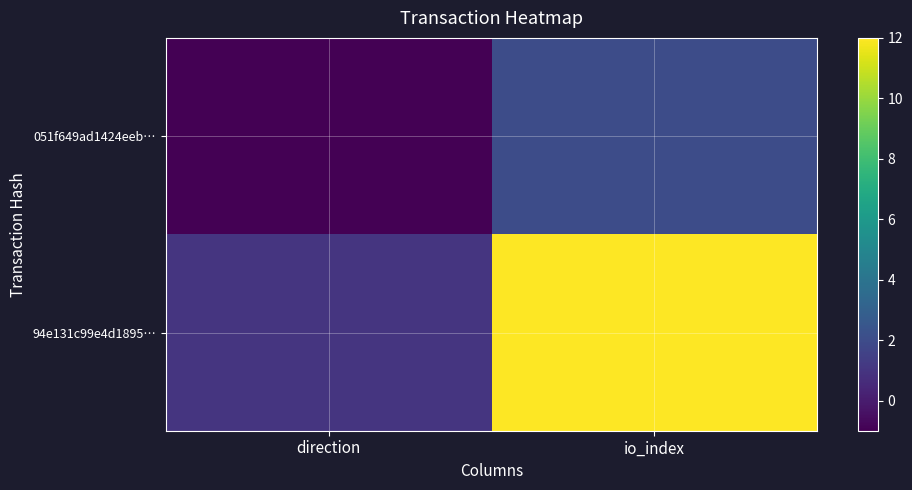

Reading right to left, list all the values displayed in this chart.

051f649ad1424eeb…: io_index=2	direction=-1
94e131c99e4d1895…: io_index=12	direction=1